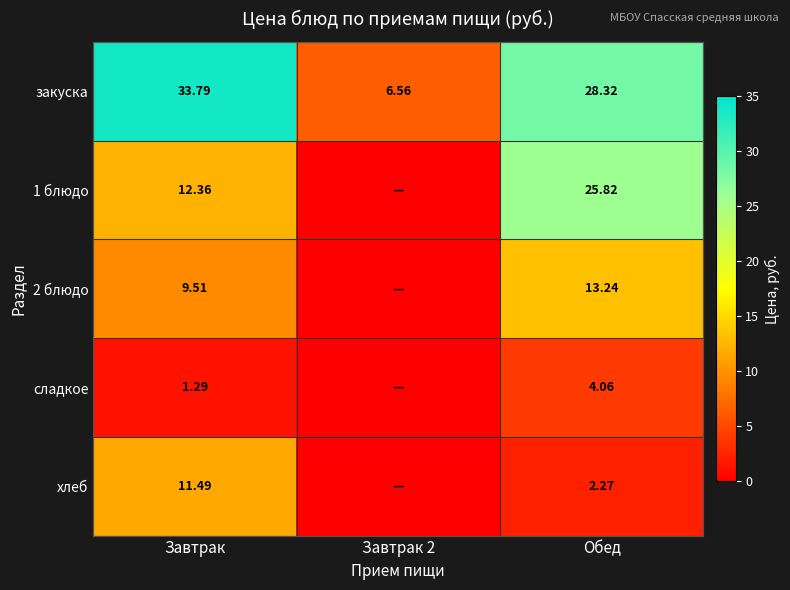

What is the sum of the 1 блюдо values at Завтрак and Обед?

38.2